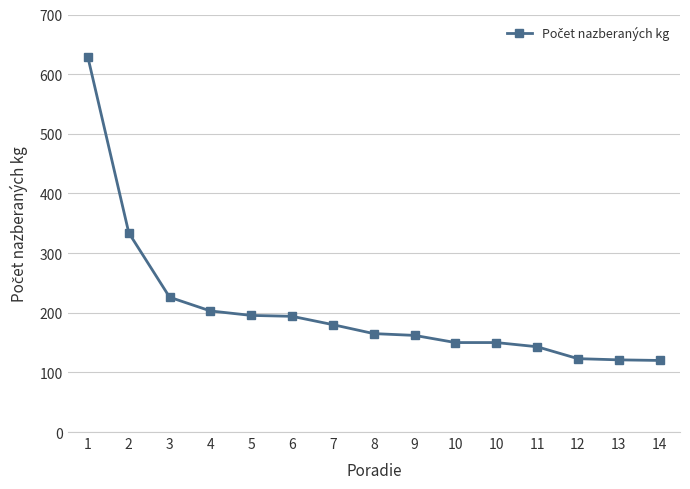

True or false: the data has more than 1 interior local peaks.

False